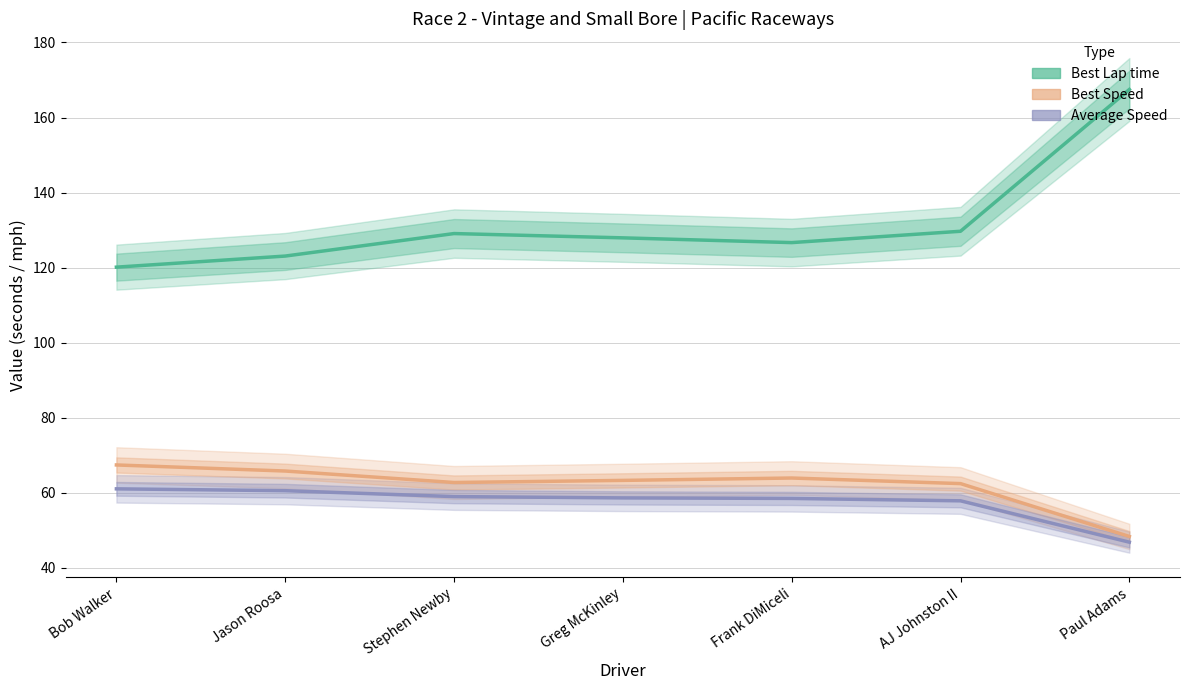

Which series has the largest range (max minus min)?

Best Lap time